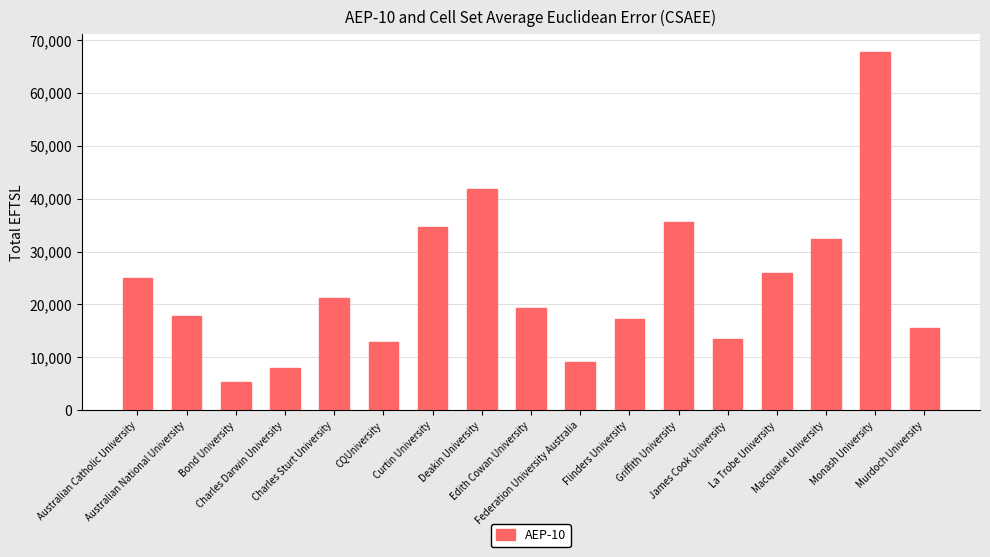

What is the sum of the values at Macquarie University and Australian National University?

50246